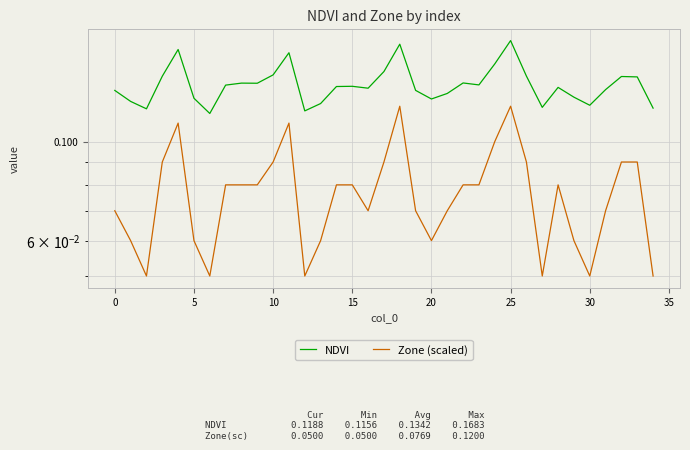

What is the label of the 21st point from the right?

14